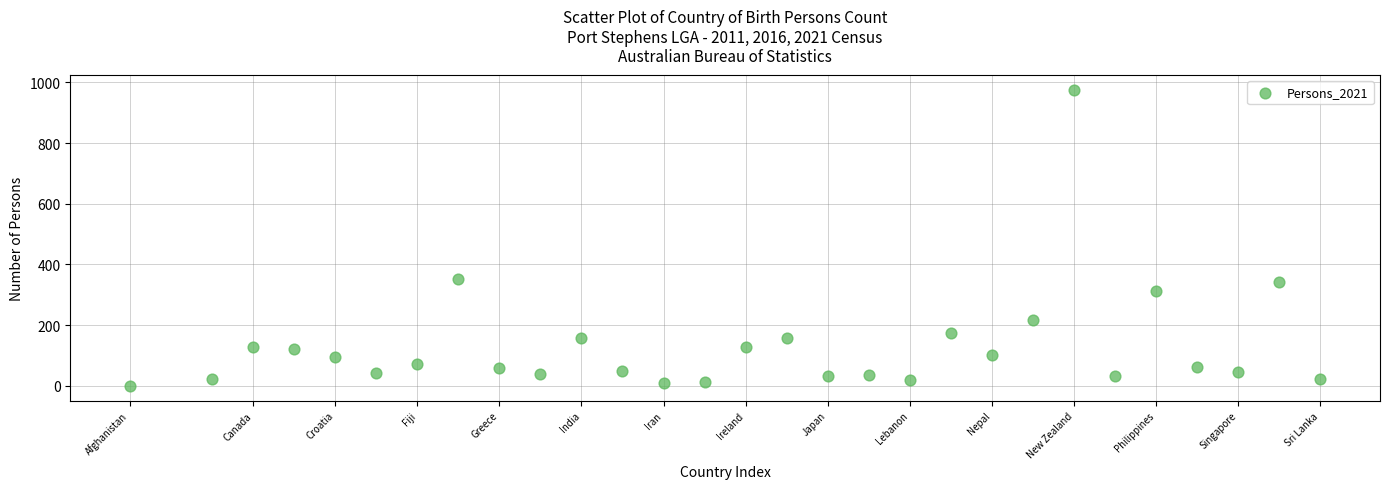

What is the range of X values (max minus min)?

29